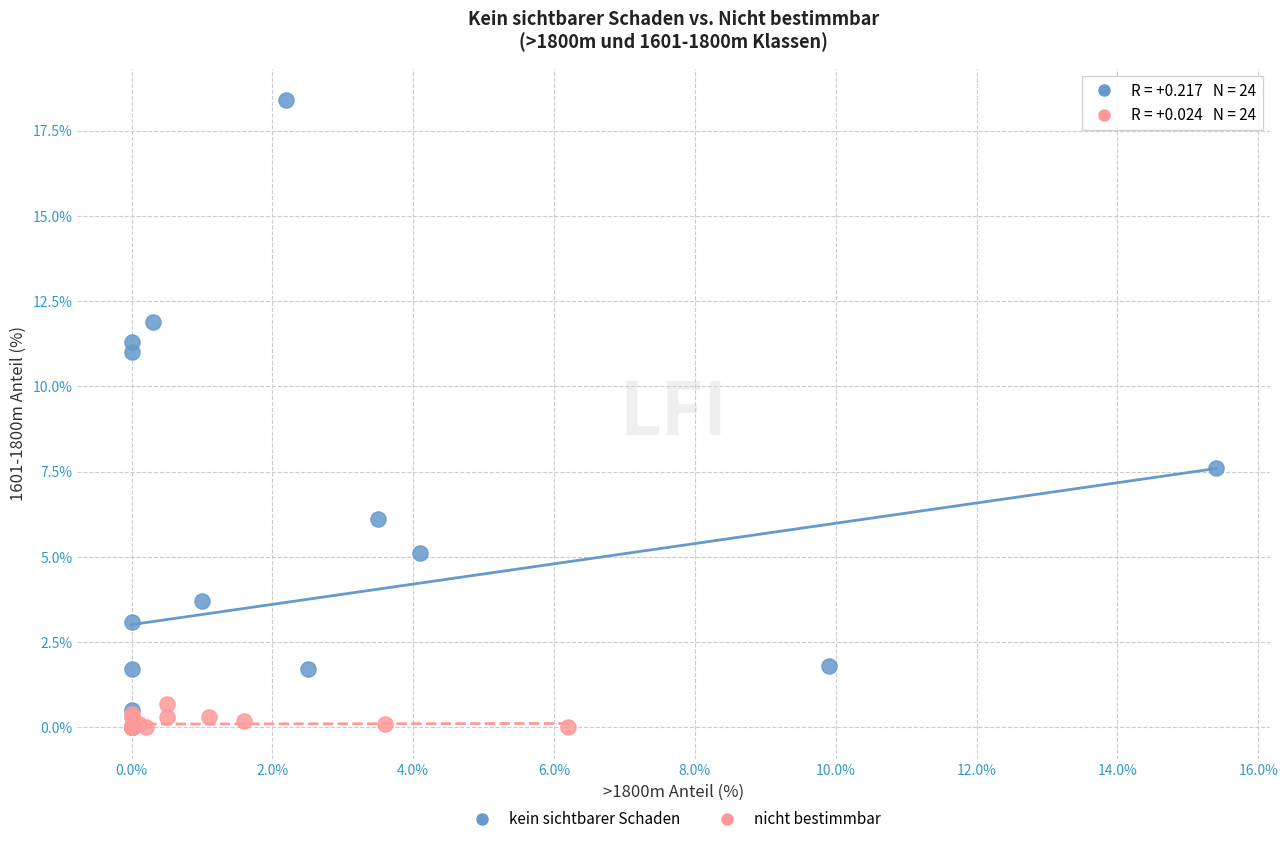

What are all the series names shown in the legend?

kein sichtbarer Schaden, nicht bestimmbar